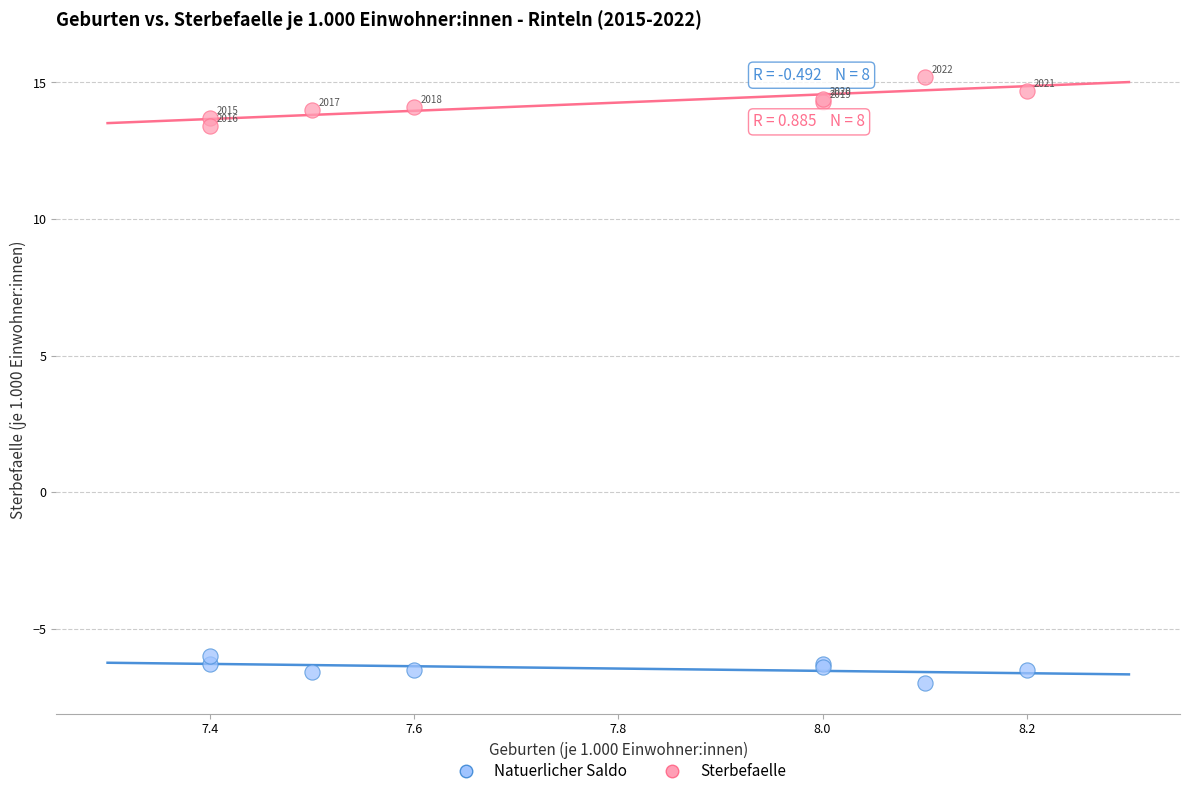

Across all series, what Y value is closest to 4?

13.4